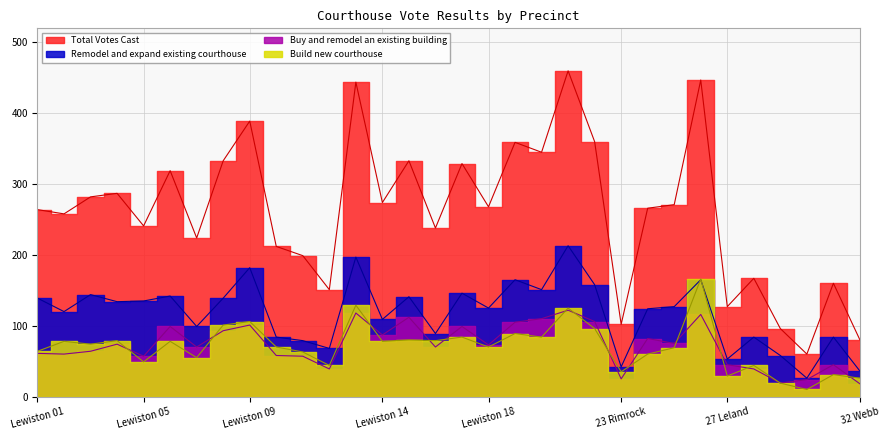

The Remodel and expand existing courthouse series shows 84 at 28 Lenore. True or false?

True